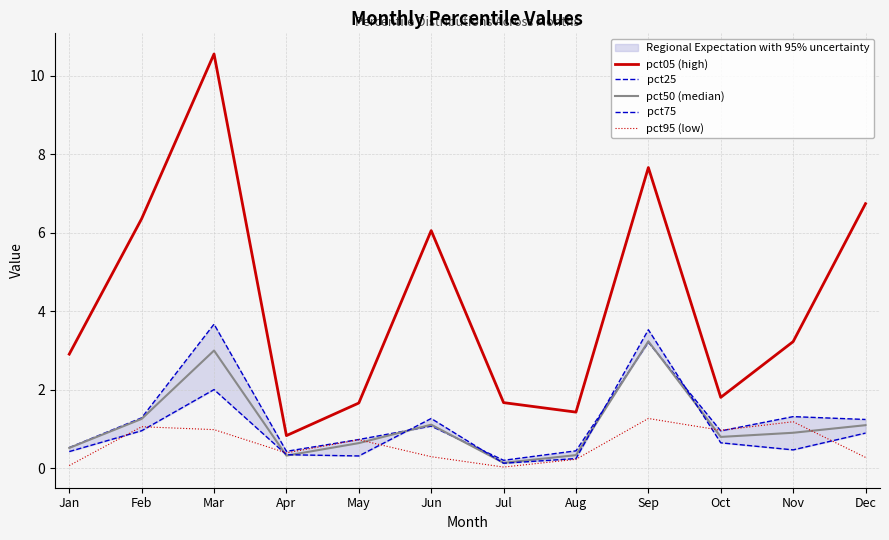

How many lines are shown in the chart?

5